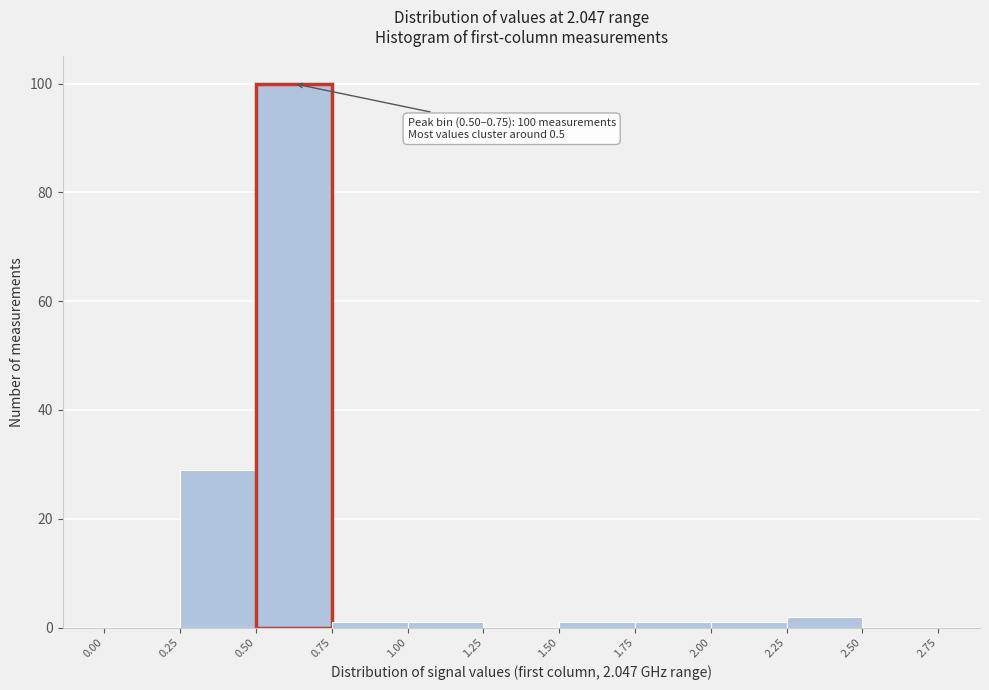

Which range on the x-axis has the tallest bar?

0.50 to 0.75